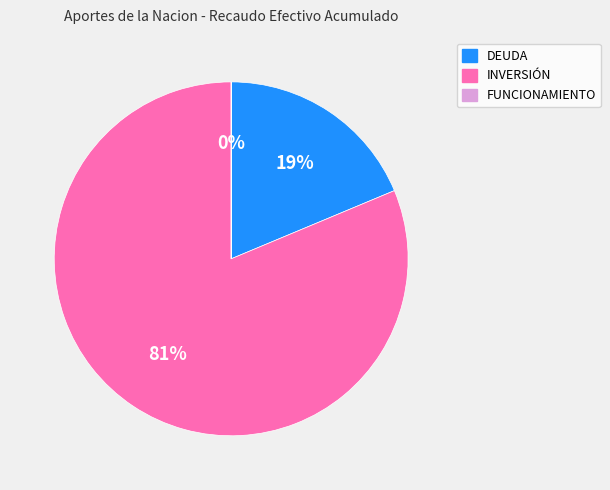

What percentage is the DEUDA slice, to the nearest percent?

19%